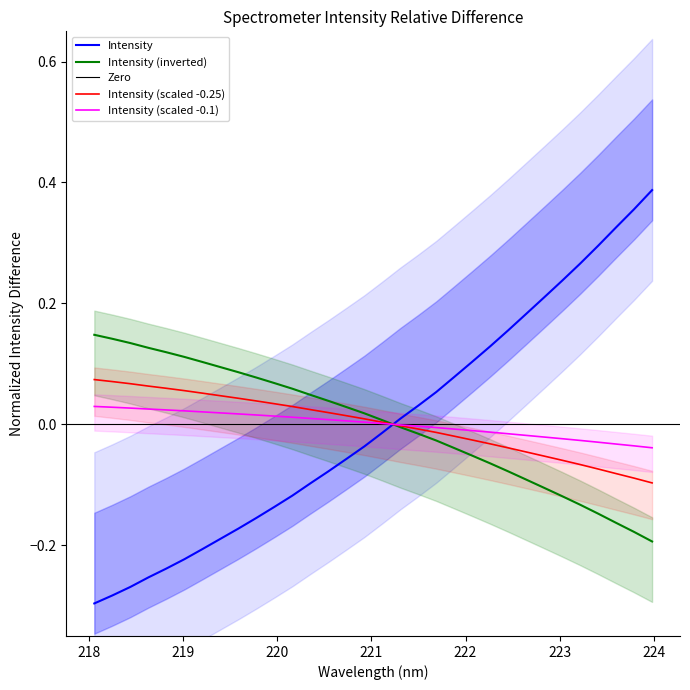

The chart shows a value of 0.2 at 223.7895. True or false?

False